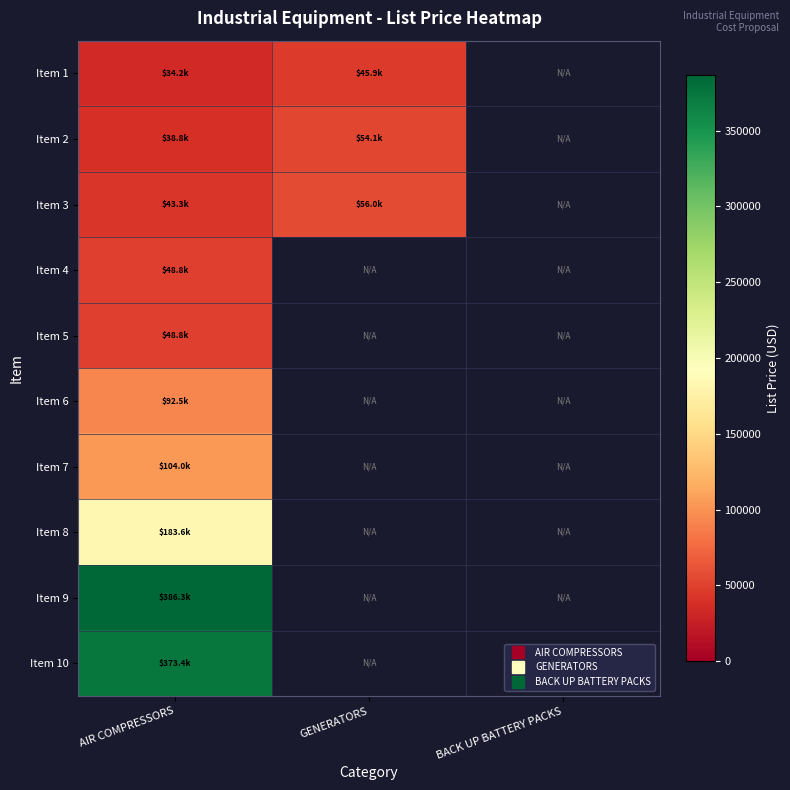

Which has a higher value, AIR COMPRESSORS or GENERATORS?

GENERATORS